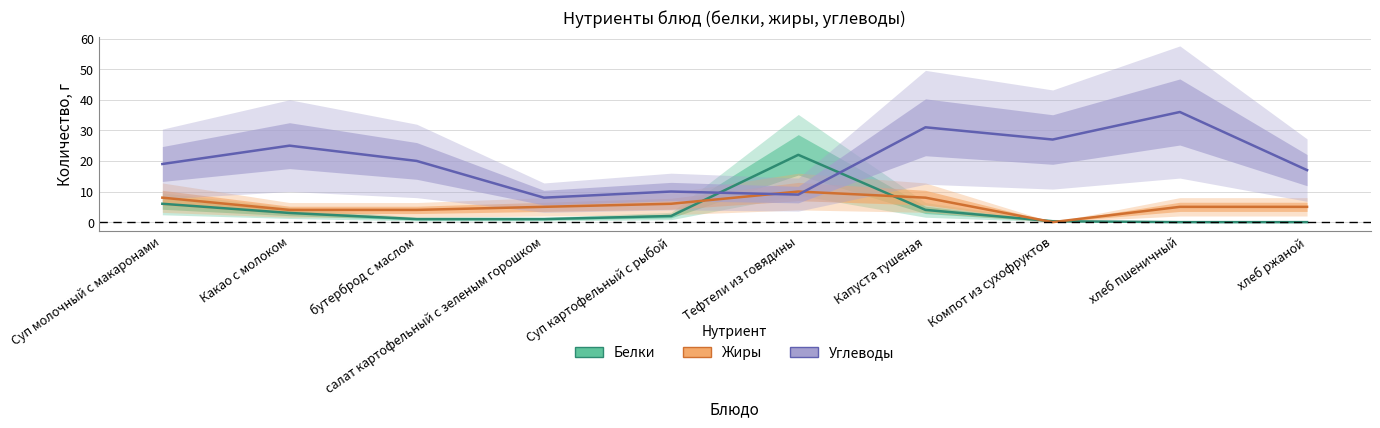

What is the average value of the Углеводы series?

20.2